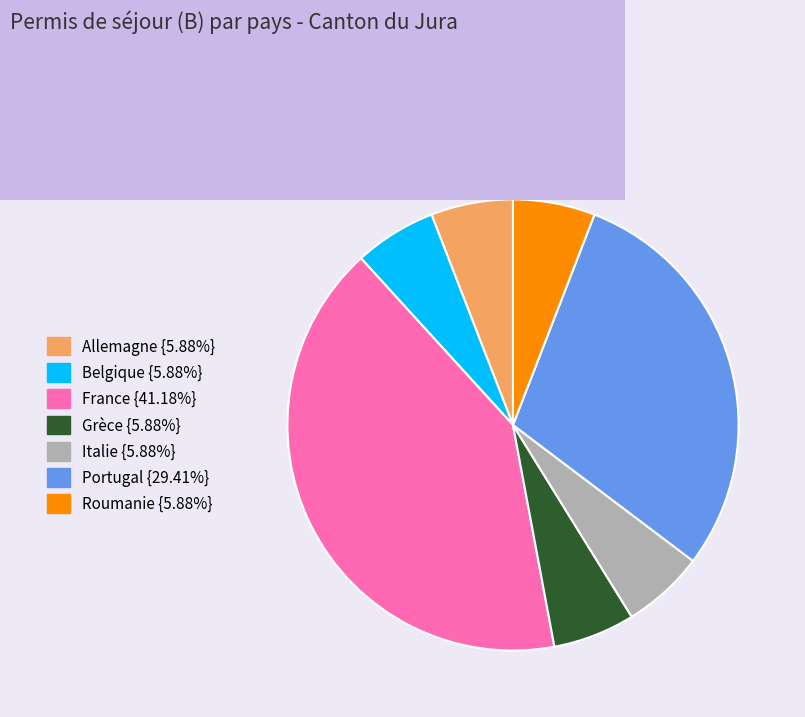

Is there a majority slice in this chart?

No